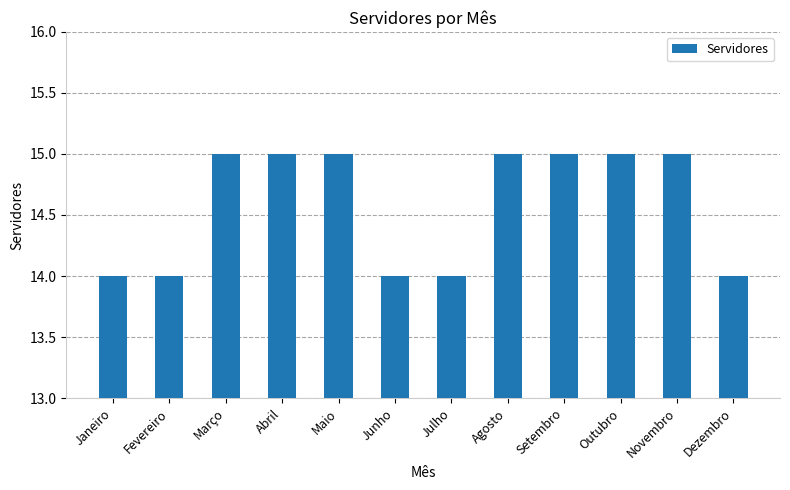

What is the smallest value displayed?

14